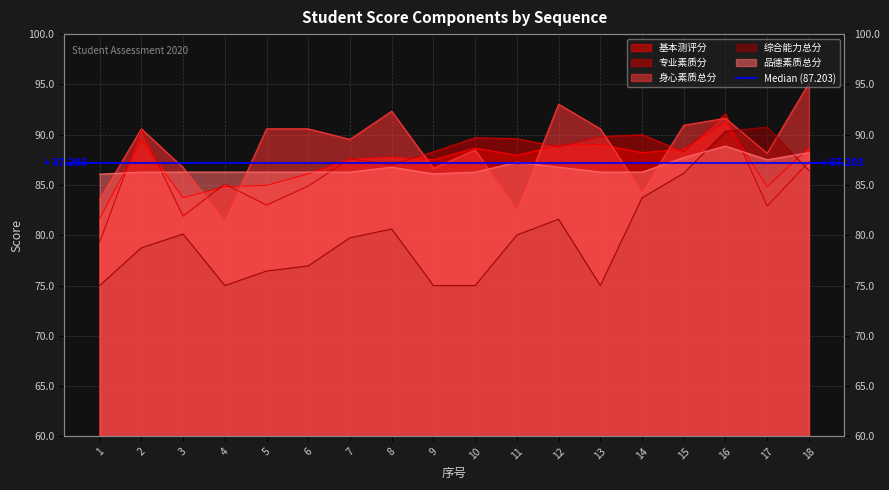

How many distinct data groups are displayed?

5